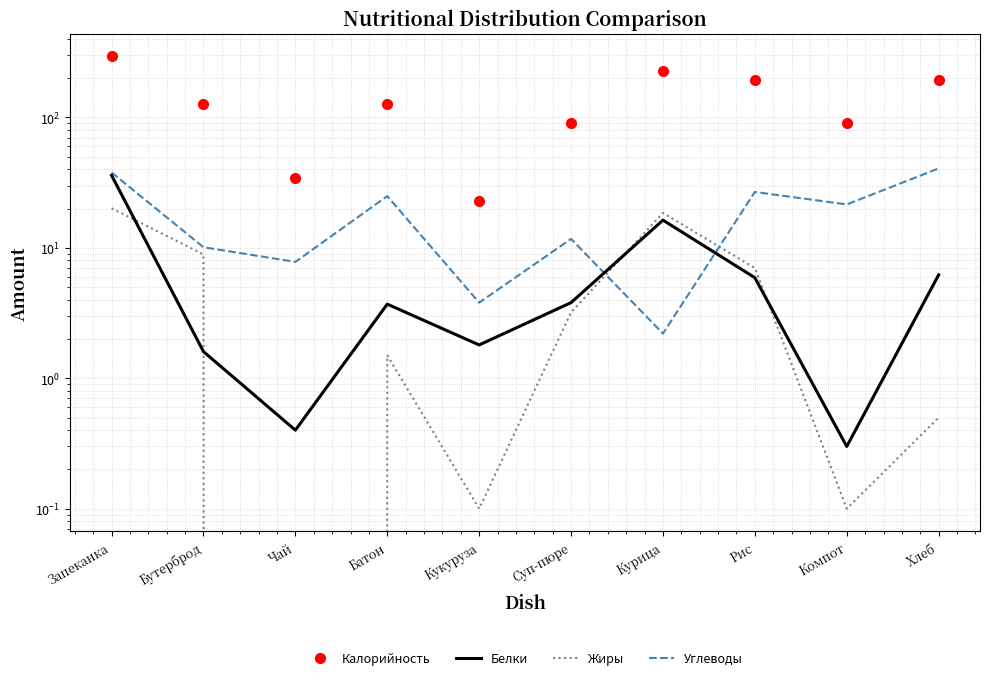

True or false: Углеводы has a value of 4.0 at Чай.

False